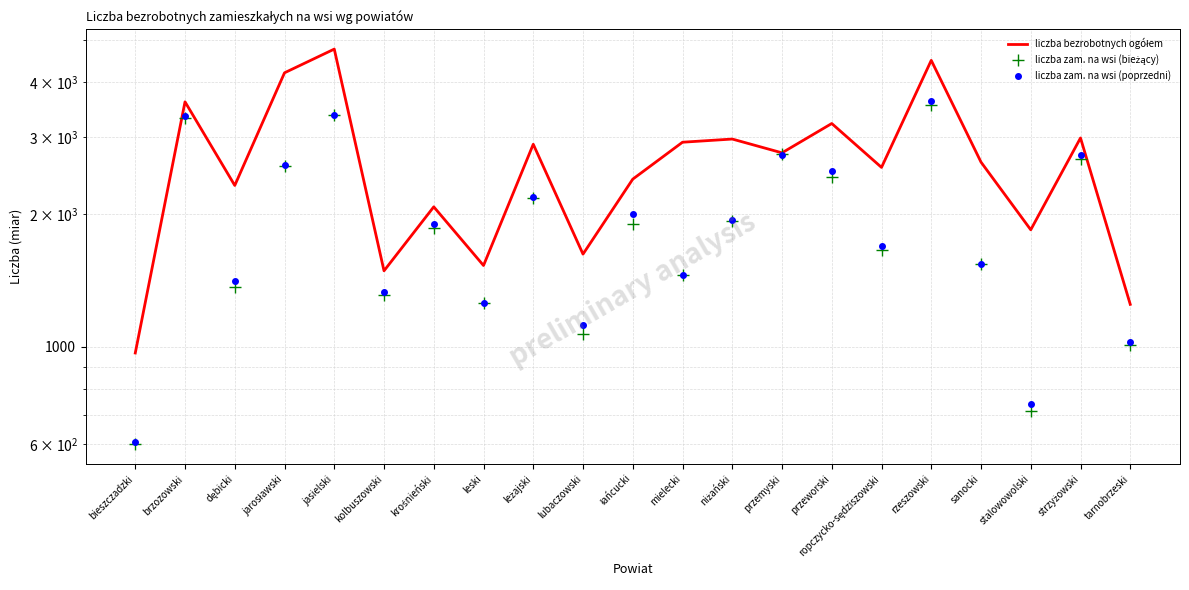

Read the liczba zam. na wsi (bieżący) value at bieszczadzki, to the nearest 50.

600